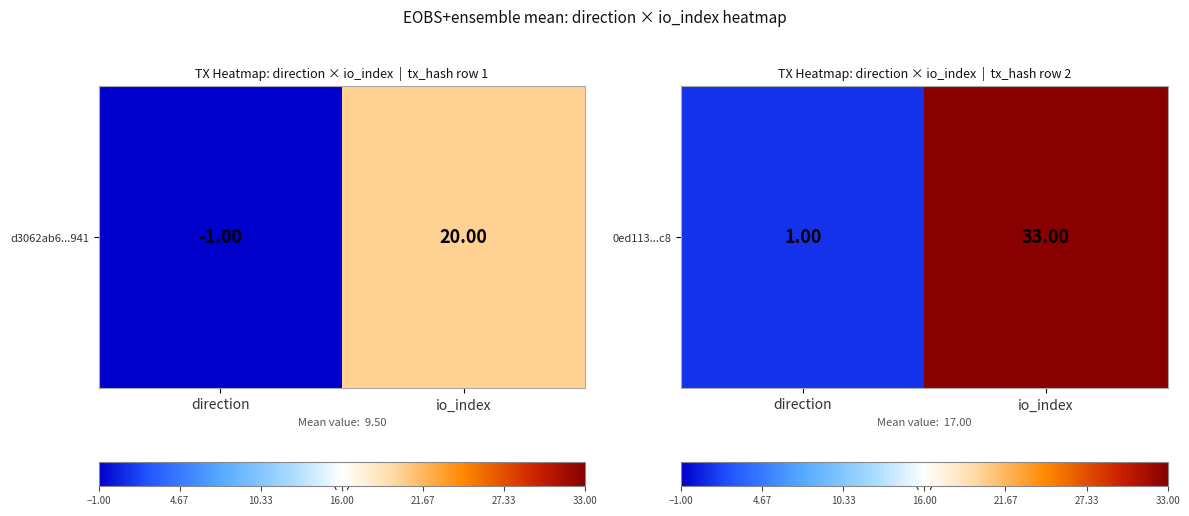

What is the difference between the maximum and minimum values?

32